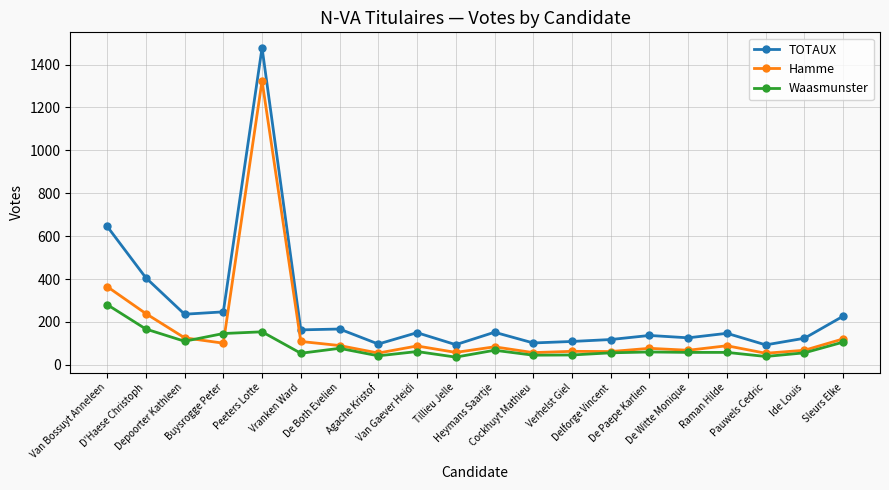

List the series in order of their overall mean, lowest first.

Waasmunster, Hamme, TOTAUX